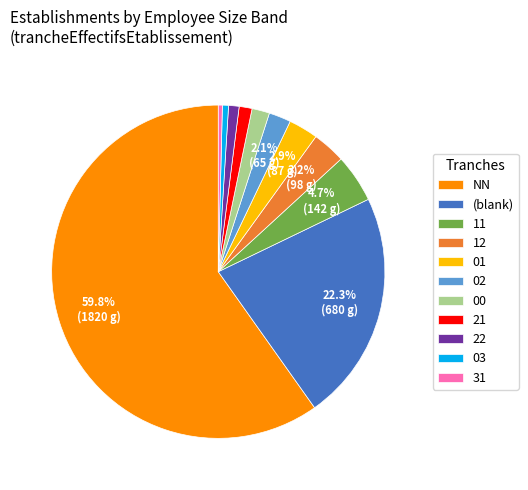

Between (blank) and 22, which is larger?

(blank)